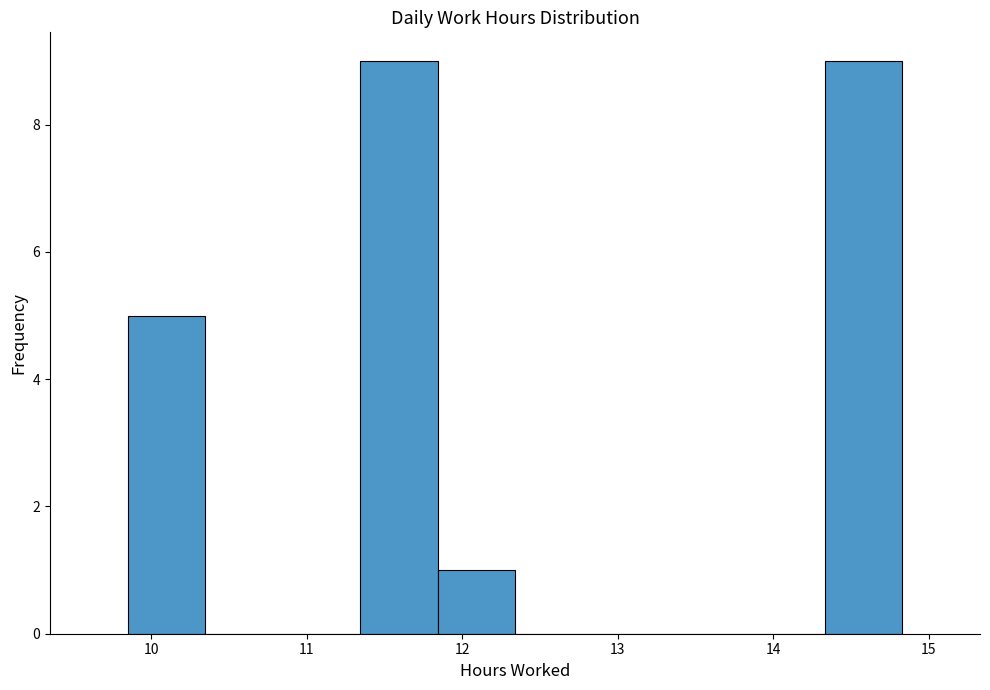

Reading left to right, list every bar in this chart as the range it spans on the x-axis followed by its height. Neither the bar edges nor the heights are printed on the chart, so give them approximately, as read against the axes.

9.9 to 10.3: 5
10.3 to 10.8: 0
10.8 to 11.3: 0
11.3 to 11.8: 9
11.8 to 12.3: 1
12.3 to 12.8: 0
12.8 to 13.3: 0
13.3 to 13.8: 0
13.8 to 14.3: 0
14.3 to 14.8: 9